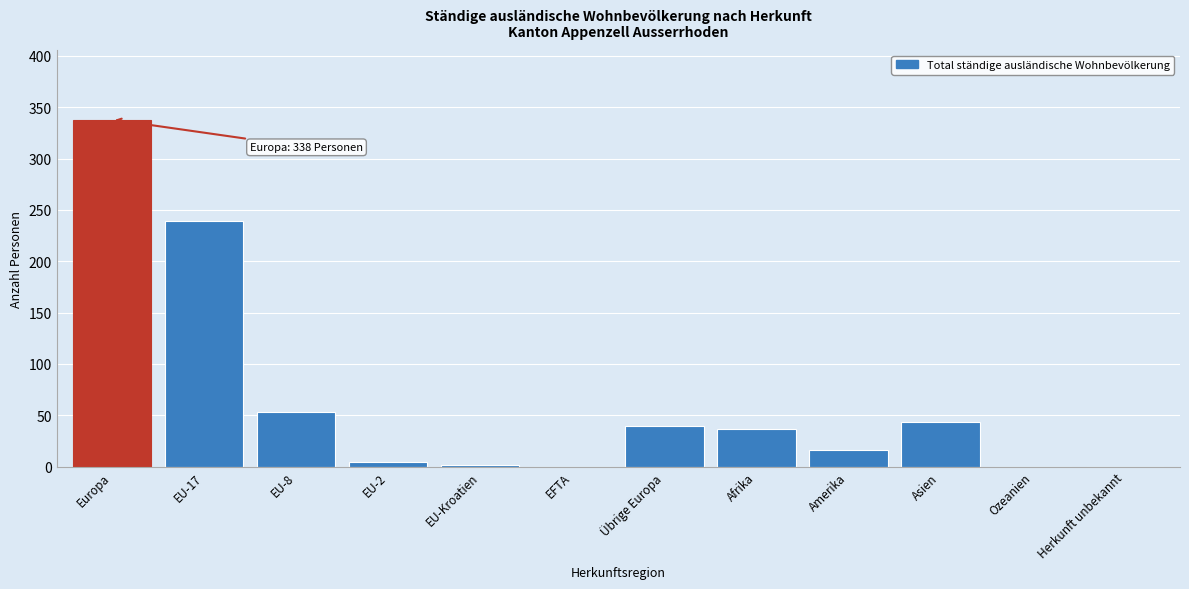

Reading left to right, extract all data points from this chart.

Europa=338	EU-17=239	EU-8=53	EU-2=4	EU-Kroatien=2	EFTA=0	Übrige Europa=40	Afrika=37	Amerika=16	Asien=43	Ozeanien=0	Herkunft unbekannt=0